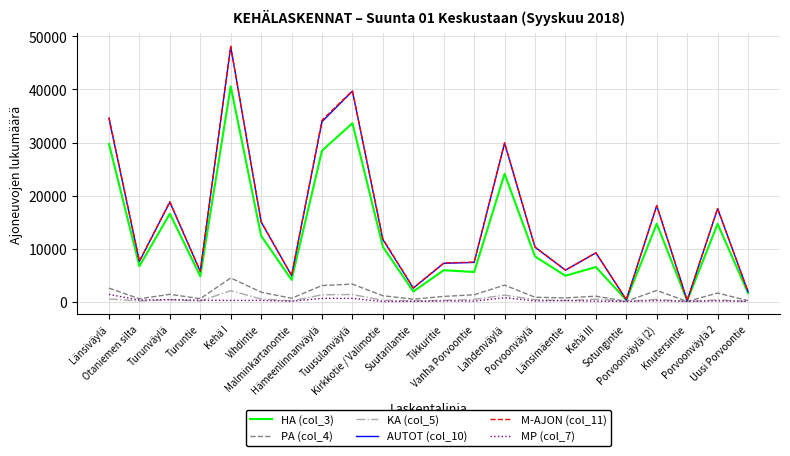

Which series has the widest spread of values?

M-AJON (col_11)